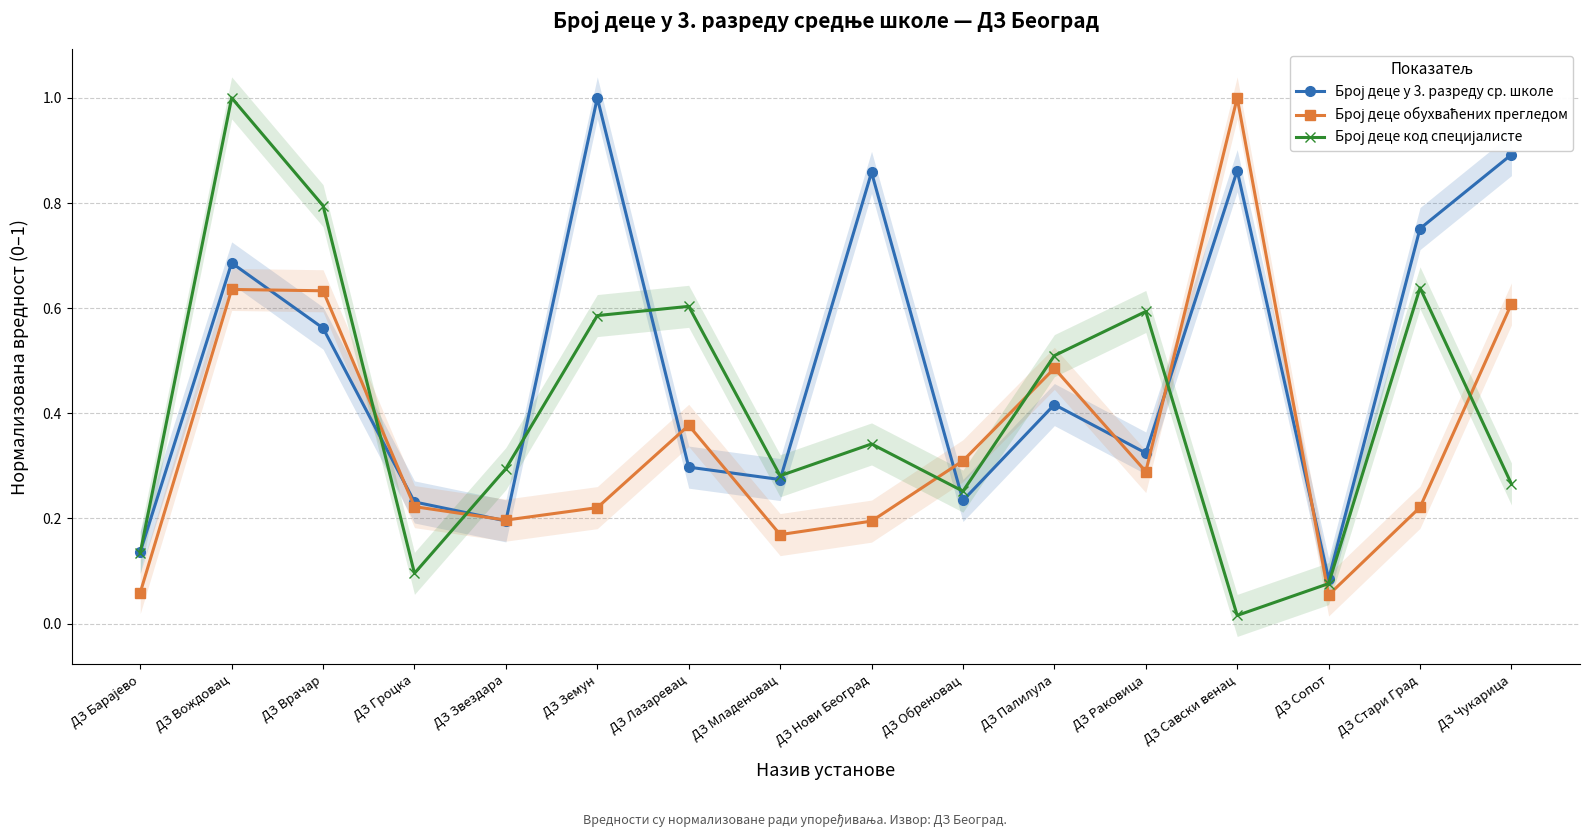

Rank the series at ДЗ Обреновац from lowest to highest value.

Број деце у 3. разреду ср. школе, Број деце код специјалисте, Број деце обухваћених прегледом